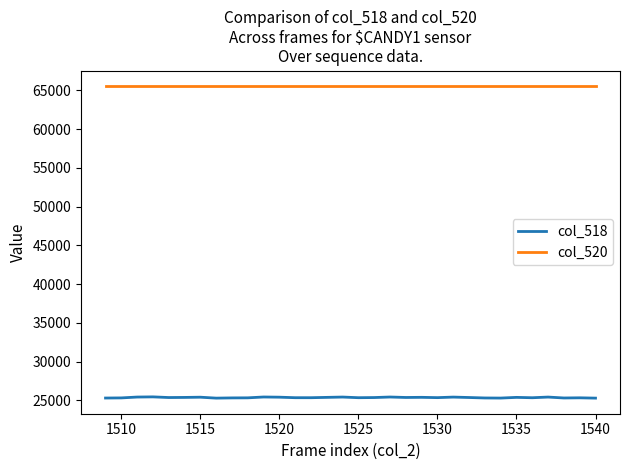

Rank the series by their average value, from highest to lowest.

col_520, col_518